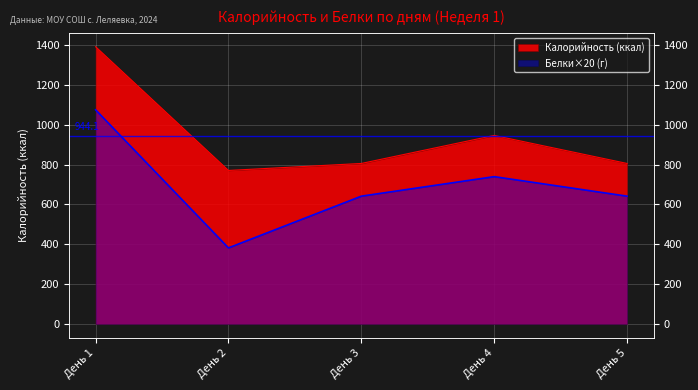

What is the value of the Белки point at the 1st from the left?

1075.2